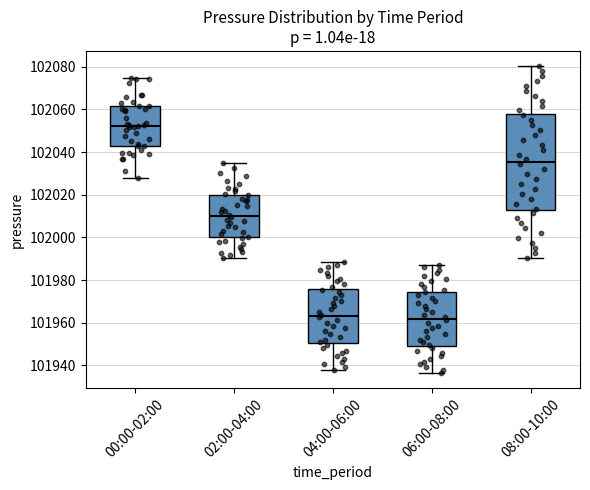

Reading left to right, read every box against the y-axis: the position of its median line, the range the box covers, and the ends of its whiskers. The values are not printed on the chart, so give them approximately, as read against the axis.

00:00-02:00: median 102052, box 102042 to 102062, whiskers 102028 to 102074
02:00-04:00: median 102010, box 102000 to 102020, whiskers 101990 to 102036
04:00-06:00: median 101964, box 101950 to 101976, whiskers 101938 to 101988
06:00-08:00: median 101962, box 101950 to 101974, whiskers 101936 to 101988
08:00-10:00: median 102036, box 102012 to 102058, whiskers 101990 to 102080